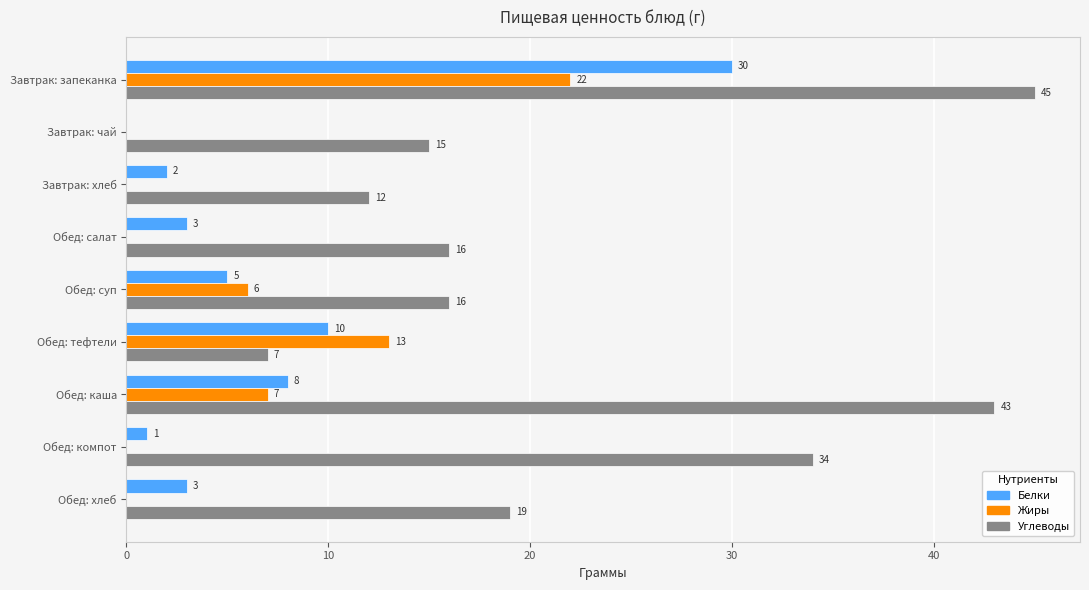

Which series changed the most between Обед: каша and Обед: компот?

Углеводы